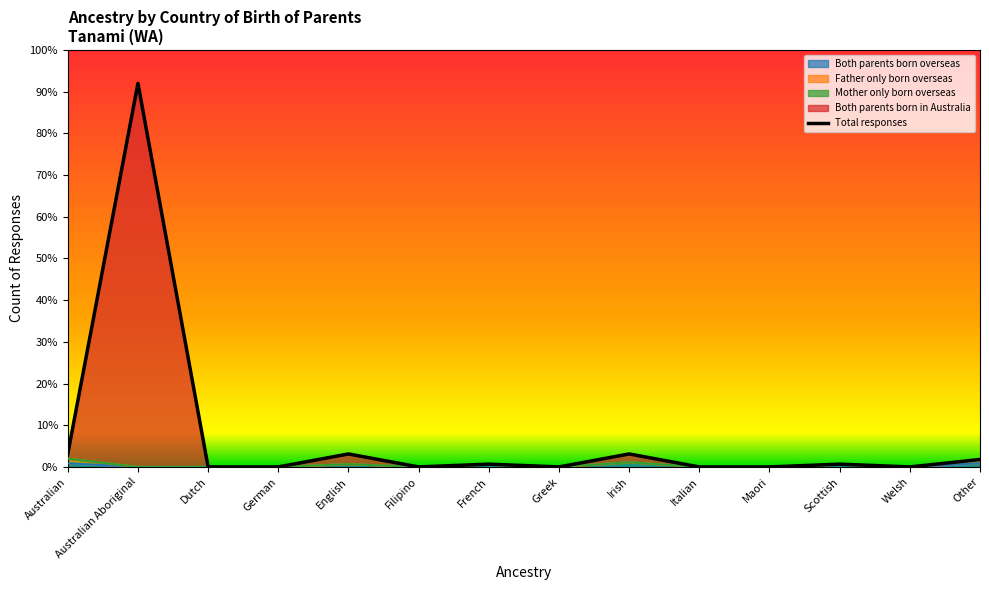

Is the value of Both parents born overseas at Dutch greater than the value of Both parents born in Australia at Italian?

No